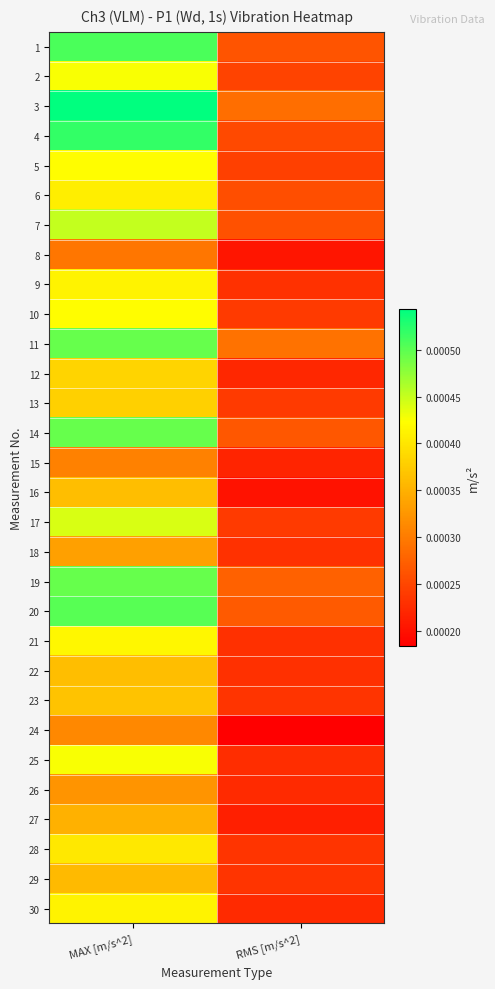

How many data points does each series have?

2